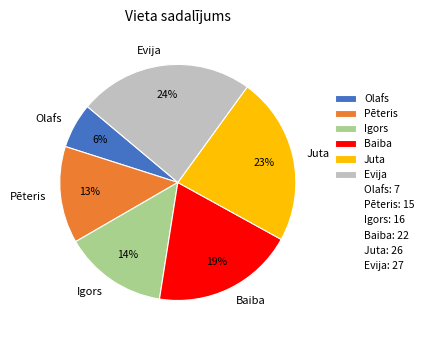

Is it true that Olafs is 13% of the pie?

False